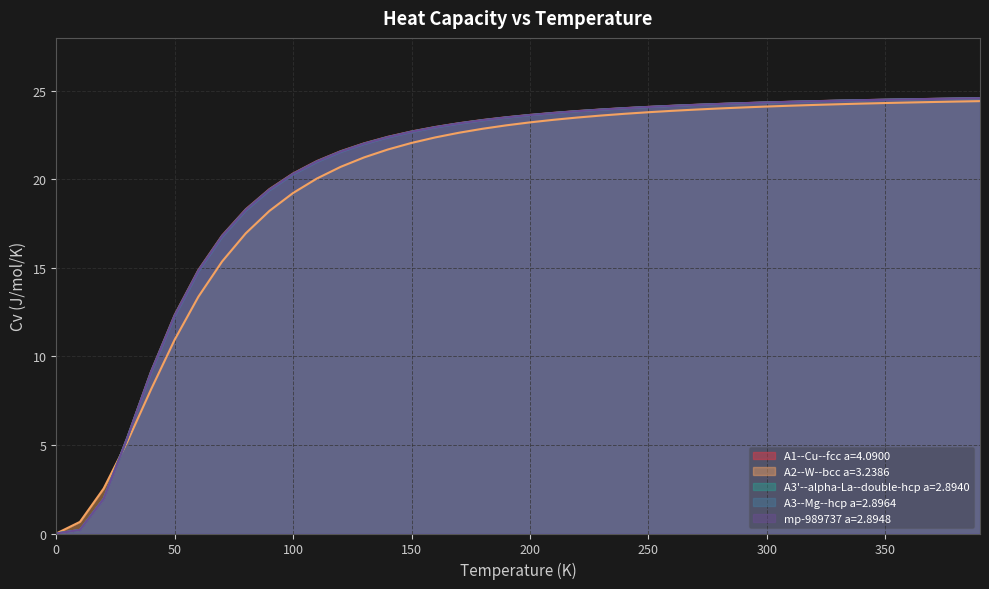

What is the highest value of the A3--Mg--hcp a=2.8964 series?

24.6